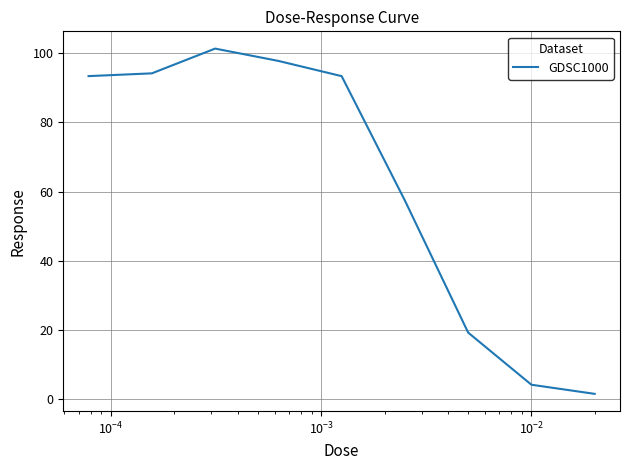

What is the difference between the maximum and minimum values?

99.9